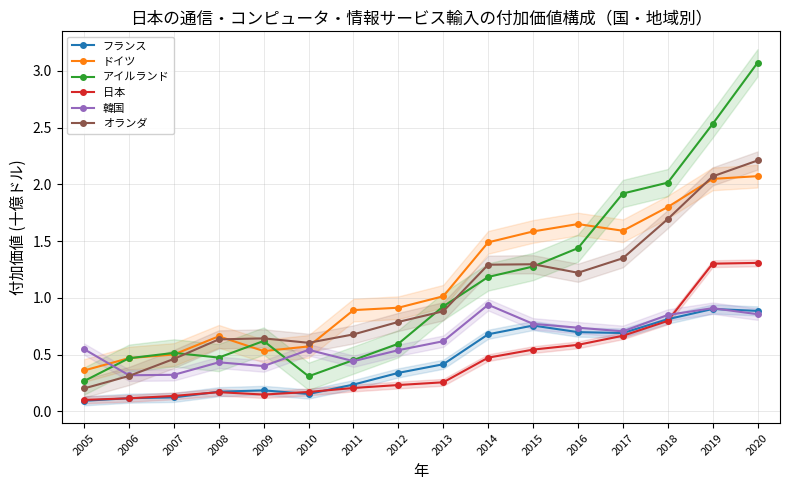

Is the value of フランス at 2020 greater than the value of 韓国 at 2015?

Yes